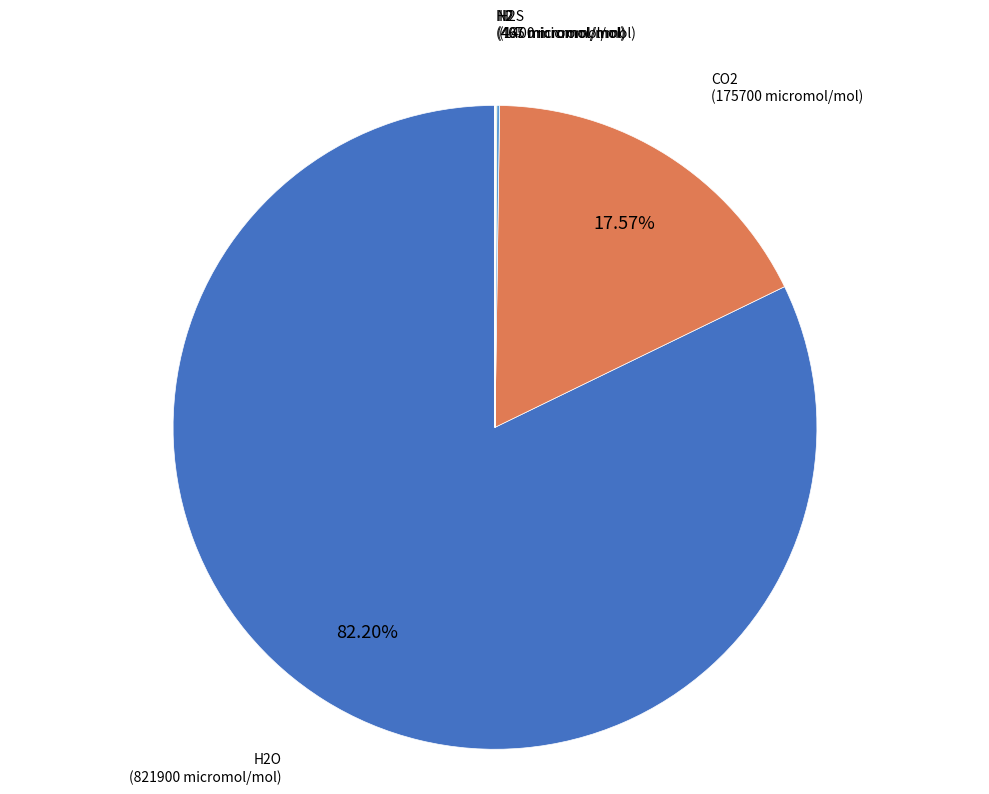

Is there any slice that represents more than half of the pie?

Yes